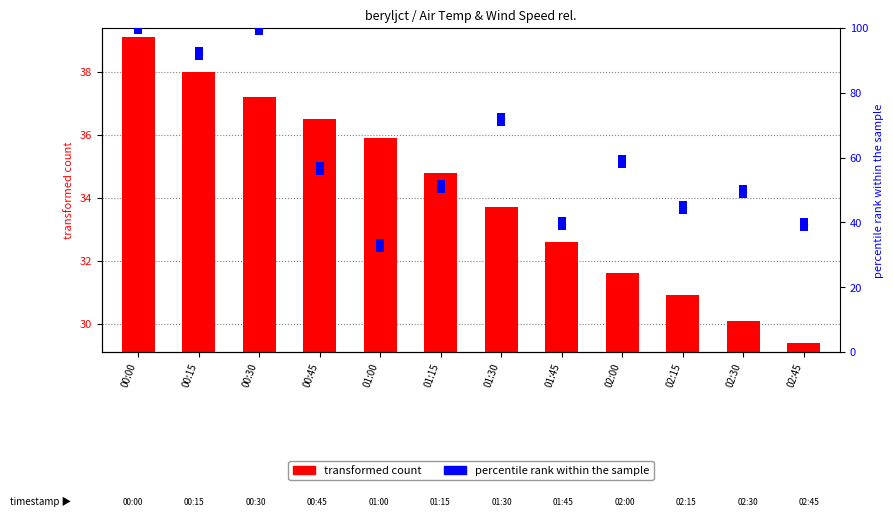

Which series has the largest total across all categories?

percentile rank within the sample